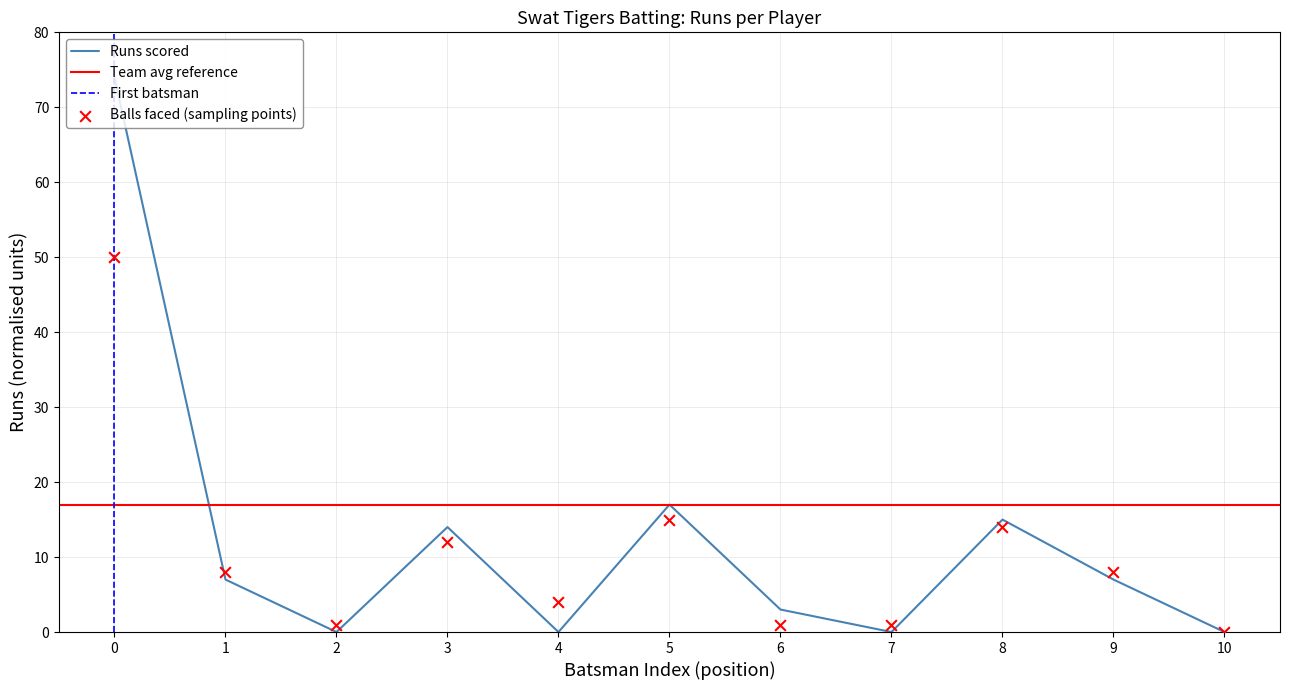

Which series reaches the minimum Y coordinate?

Swat Tigers - Runs